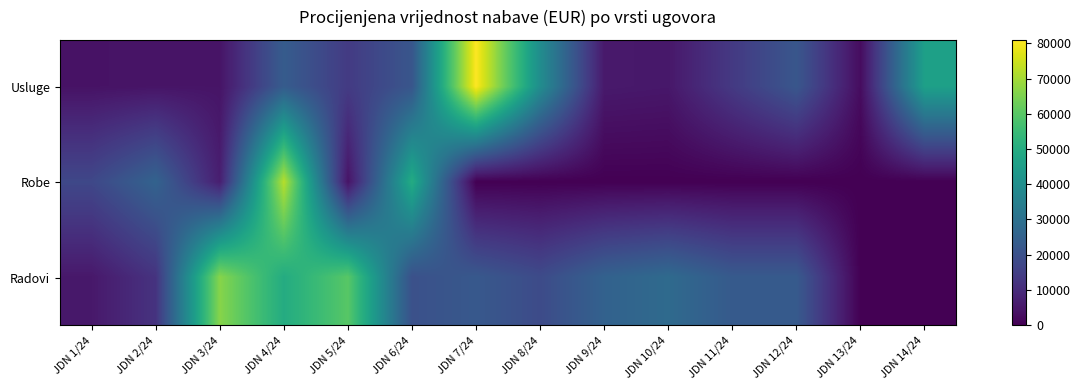

Which series has the widest spread of values?

Usluge